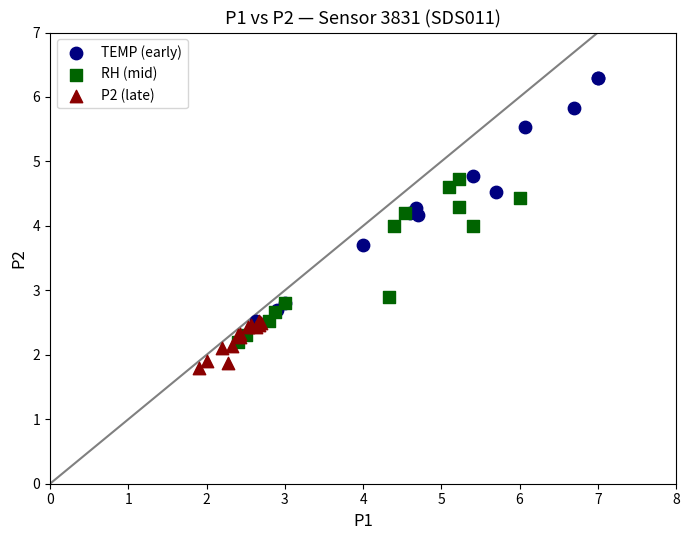

Which series reaches the minimum Y coordinate?

P2 (late)